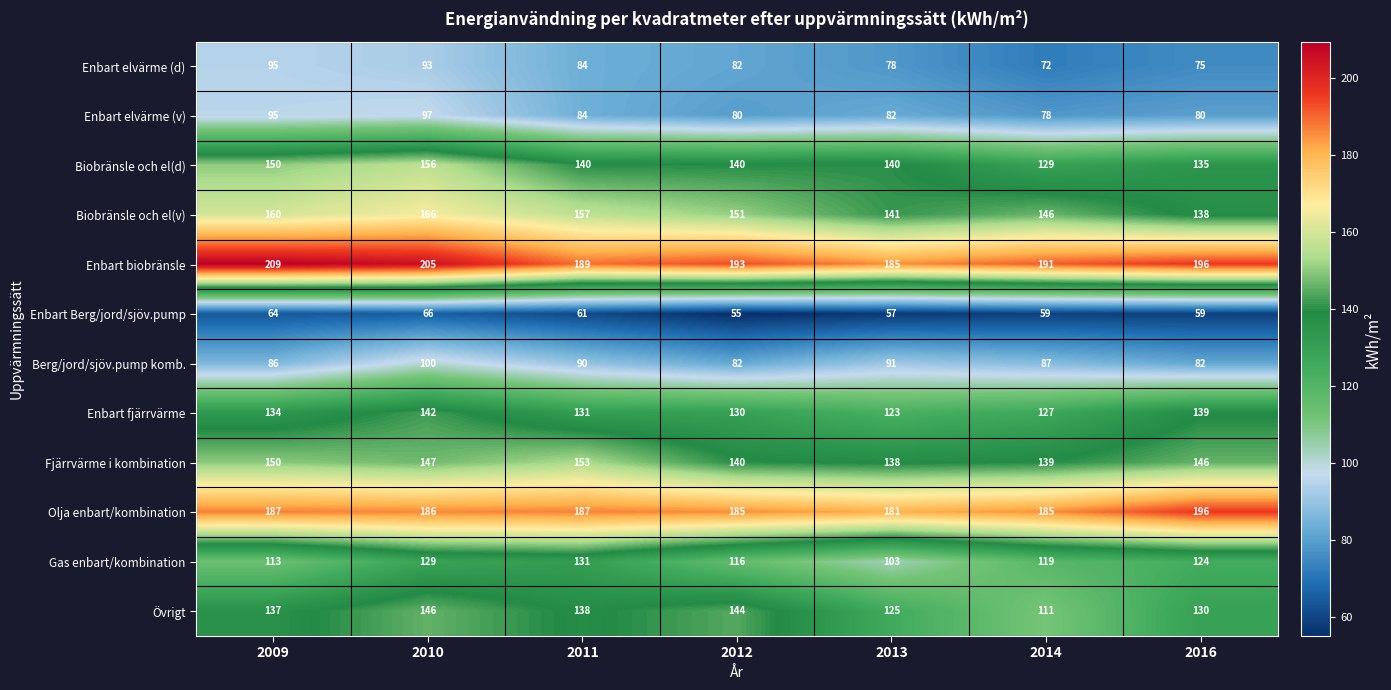

What is the sum of the Gas enbart/kombination values at 2013 and 2009?

216